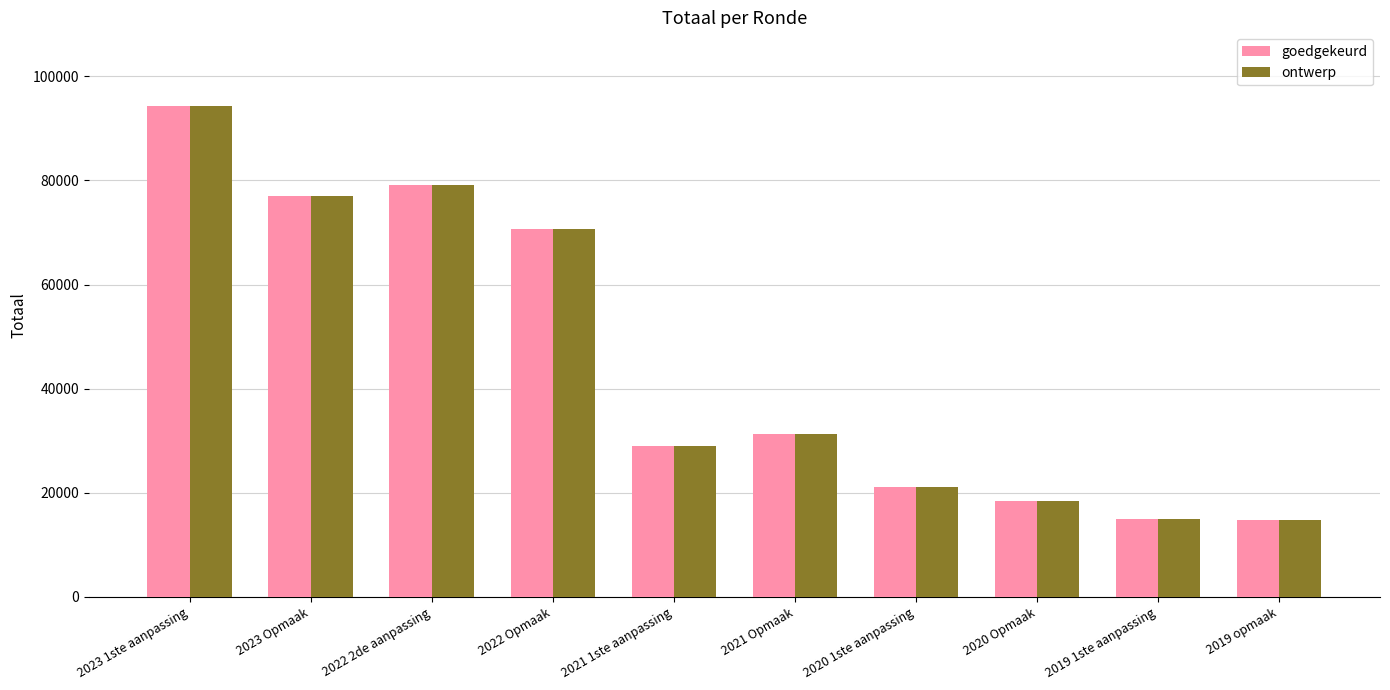

What is the difference between the maximum and minimum values in the goedgekeurd series?

79469